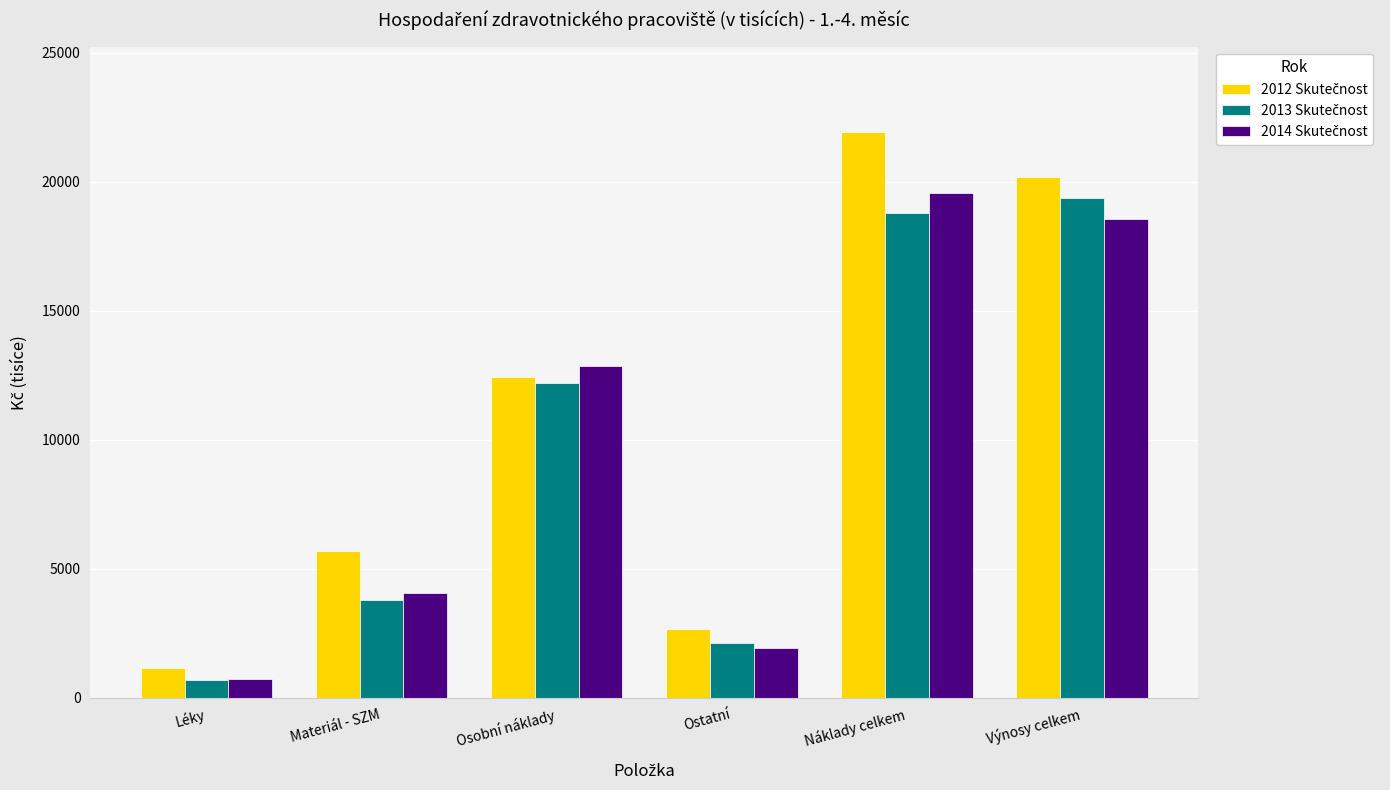

What is the label of the 3rd bar from the left?

Osobní náklady